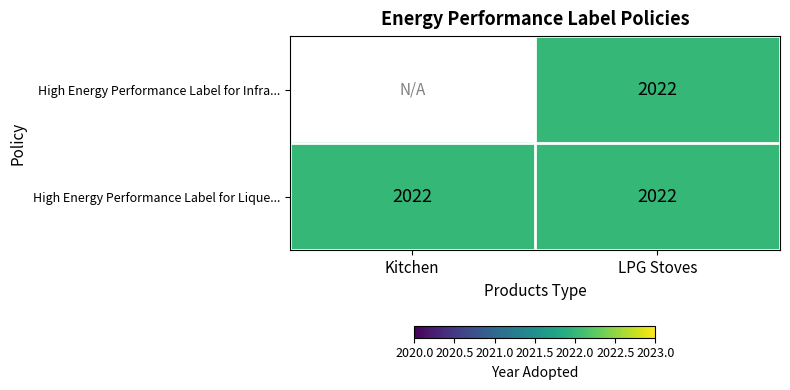

Between Kitchen and LPG Stoves, which series saw the biggest shift?

High Energy Performance Label for Lique...